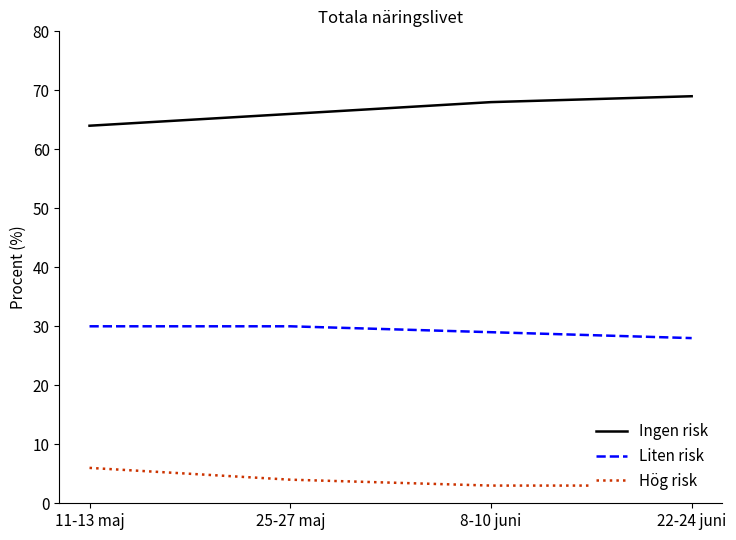

What is the difference between the maximum and minimum values in the Ingen risk series?

5